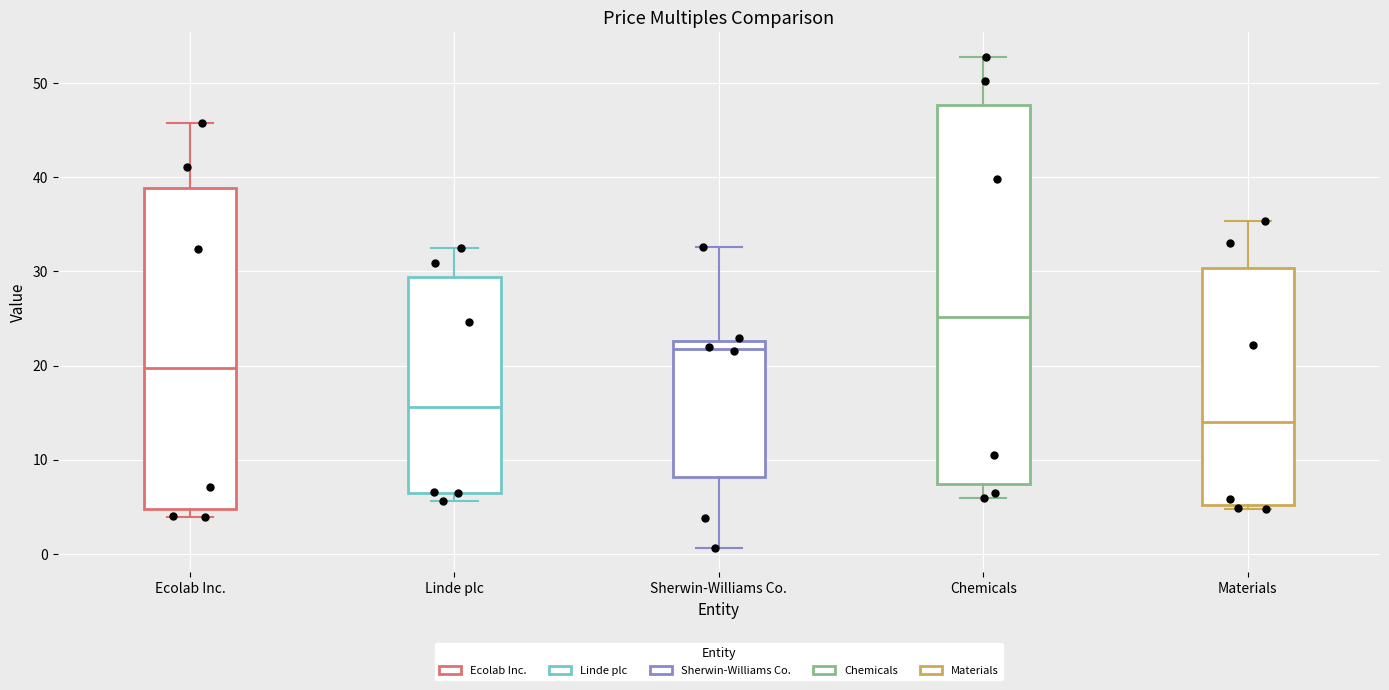

Which box's median line is the lowest?

Materials